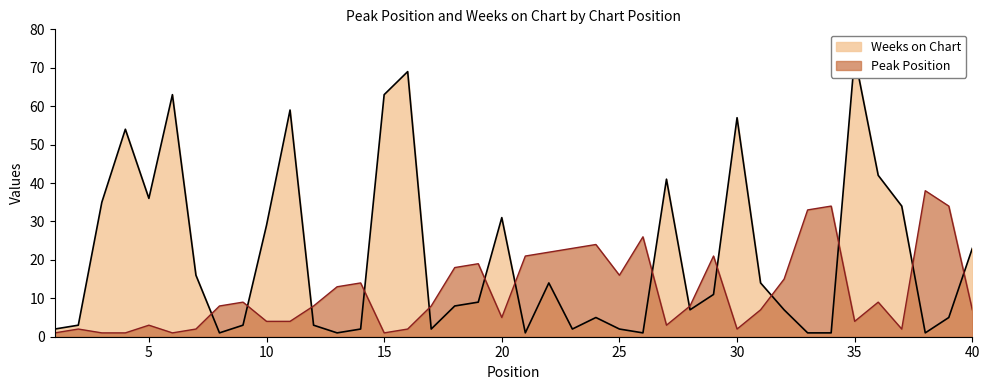

At which category is the sum across all series the highest?

35